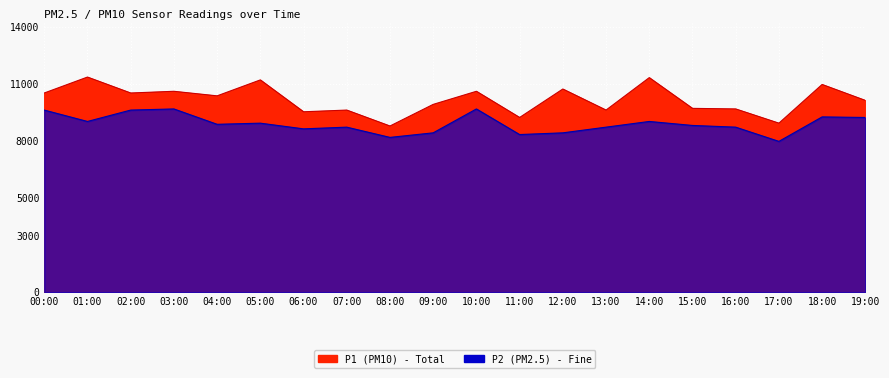

At which label is P2 closest to 8805?

15:00